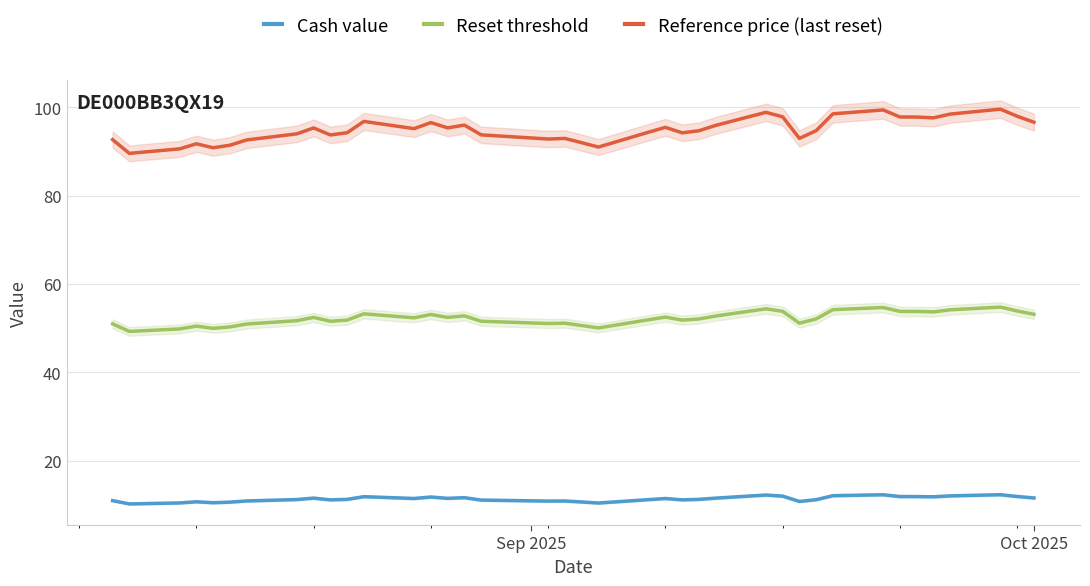

What is the minimum value for Reset threshold?

49.3